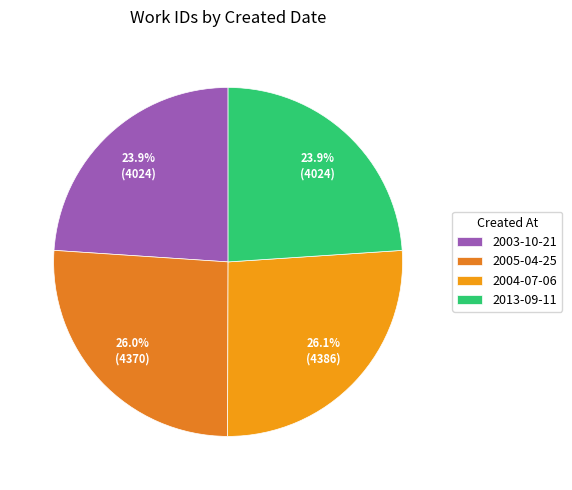

To the nearest percent, what is the average slice percentage?

25%